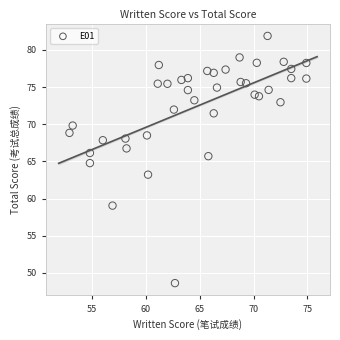

What is the range of X values (max minus min)?

22.0